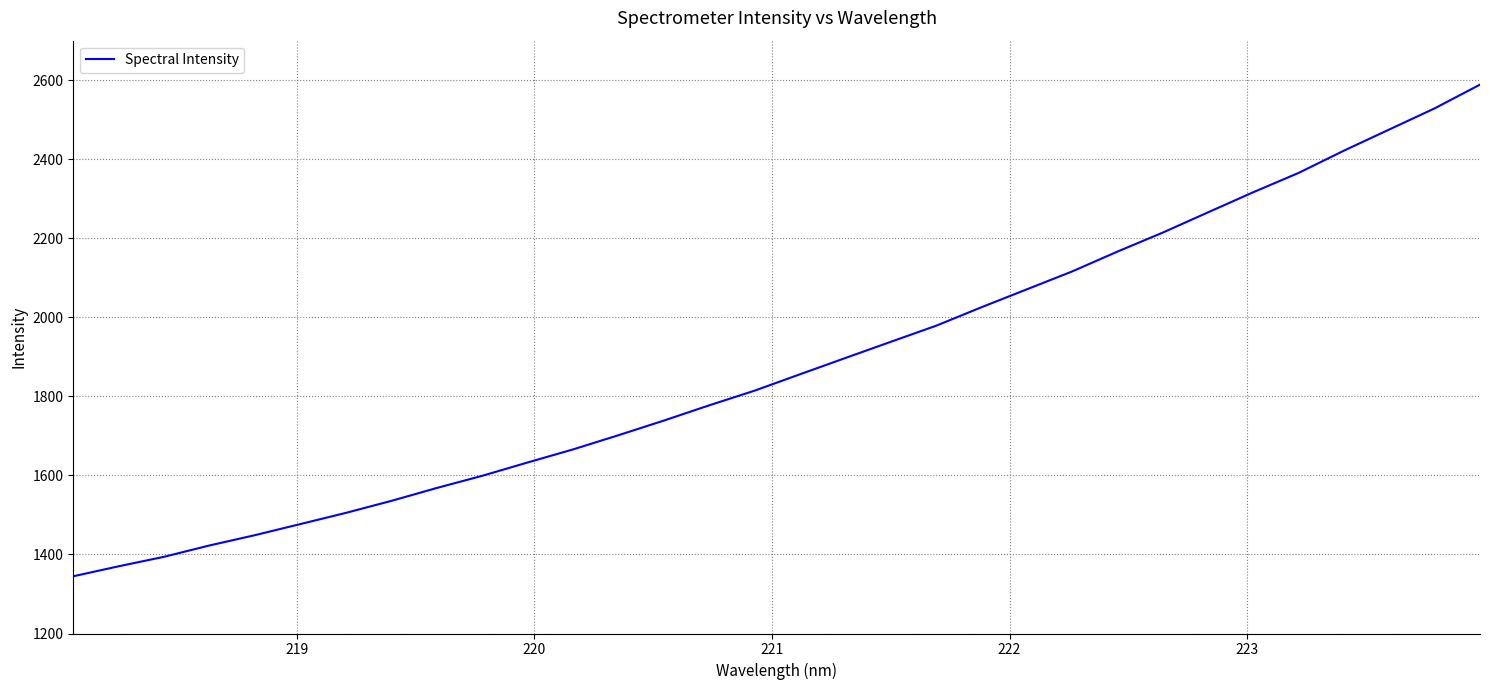

What is the maximum value shown in the chart?

2588.8